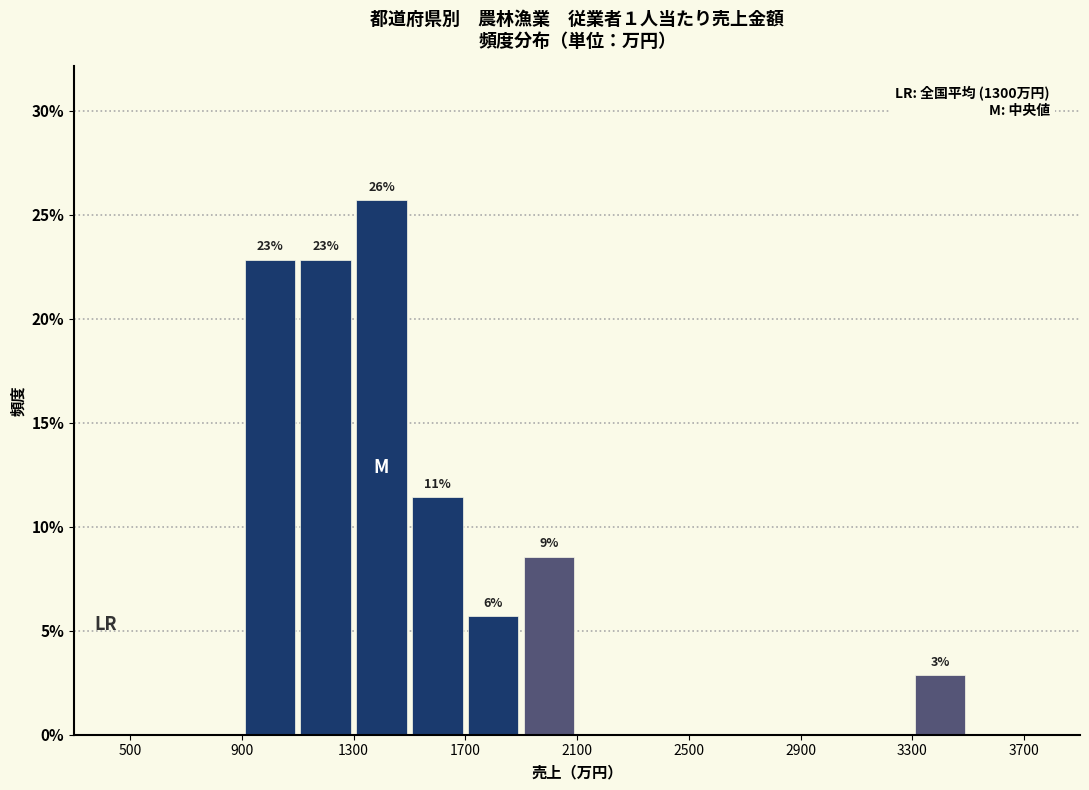

Which range on the x-axis has the tallest bar?

1300 to 1500